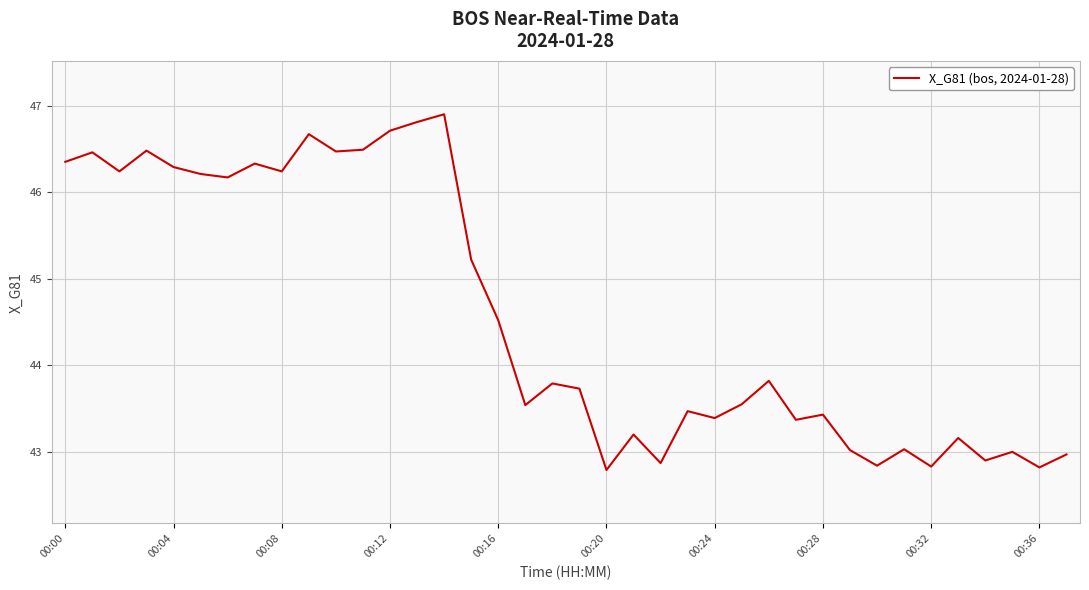

How many series are shown in this chart?

1